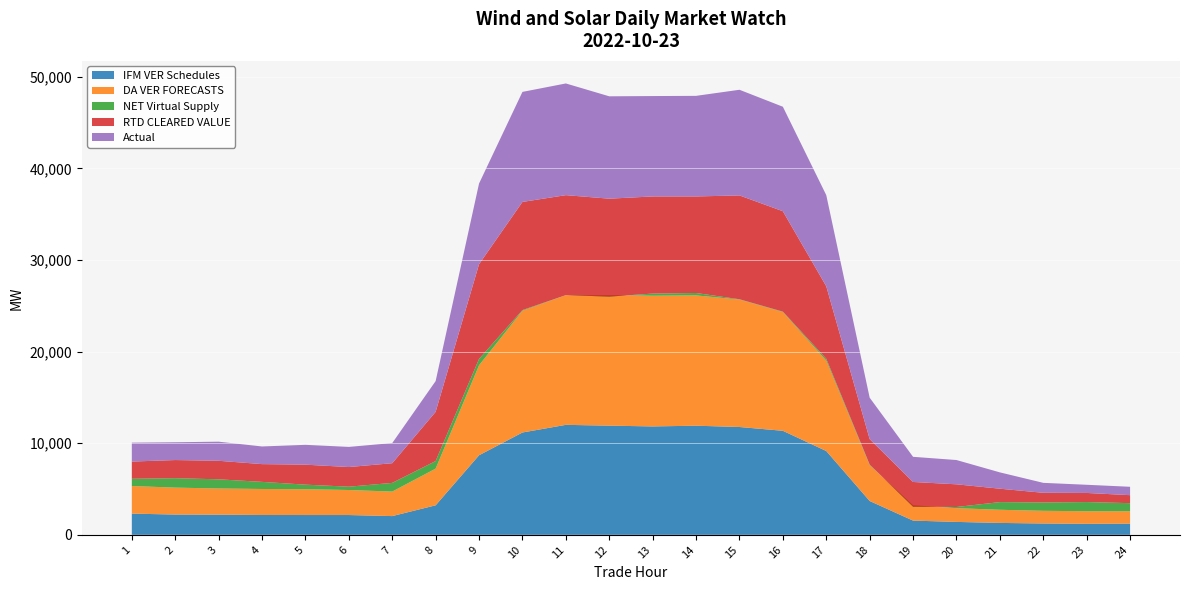

Reading left to right, transcribe all the data shown in this chart.

IFM VER Schedules: 1=2311.6	2=2214.1	3=2199.4	4=2162.1	5=2159.9	6=2159.2	7=2044.2	8=3220.5	9=8683.6	10=11169.5	11=12003.8	12=11916.6	13=11832.4	14=11909.8	15=11769.5	16=11354.9	17=9148.4	18=3692.5	19=1551.5	20=1408.3	21=1298.4	22=1236.8	23=1199.7	24=1219.2
DA VER FORECASTS: 1=3014.3	2=2937.4	3=2857.8	4=2841.2	5=2816.7	6=2732.2	7=2675.1	8=4005.0	9=9821.4	10=13288.0	11=14153.7	12=14246.9	13=14265.7	14=14225.6	15=13911.0	16=12961.6	17=9869.0	18=3908.1	19=1672.6	20=1500.1	21=1434.6	22=1383.4	23=1376.1	24=1354.7
NET Virtual Supply: 1=791.2	2=1029.9	3=1001.0	4=774.4	5=498.9	6=361.0	7=948.7	8=825.6	9=695.4	10=76.7	11=6.5	12=-160.8	13=234.7	14=260.8	15=33.1	16=46.1	17=202.6	18=65.9	19=-157.9	20=126.9	21=837.9	22=909.7	23=999.5	24=882.4
RTD CLEARED VALUE: 1=1879.2	2=1980.5	3=2023.1	4=1940.3	5=2181.9	6=2145.9	7=2149.0	8=5374.0	9=10339.9	10=11805.1	11=10913.8	12=10690.0	13=10603.5	14=10539.0	15=11335.5	16=10961.2	17=7911.9	18=2783.2	19=2702.3	20=2477.2	21=1463.0	22=1056.5	23=995.2	24=871.8
Actual: 1=2063.4	2=1941.3	3=2084.9	4=1926.2	5=2164.7	6=2197.8	7=2198.1	8=3355.6	9=8804.1	10=12009.8	11=12192.5	12=11174.7	13=10958.3	14=10981.5	15=11532.2	16=11405.4	17=9946.9	18=4519.8	19=2745.4	20=2650.7	21=1781.8	22=1085.7	23=891.5	24=915.4